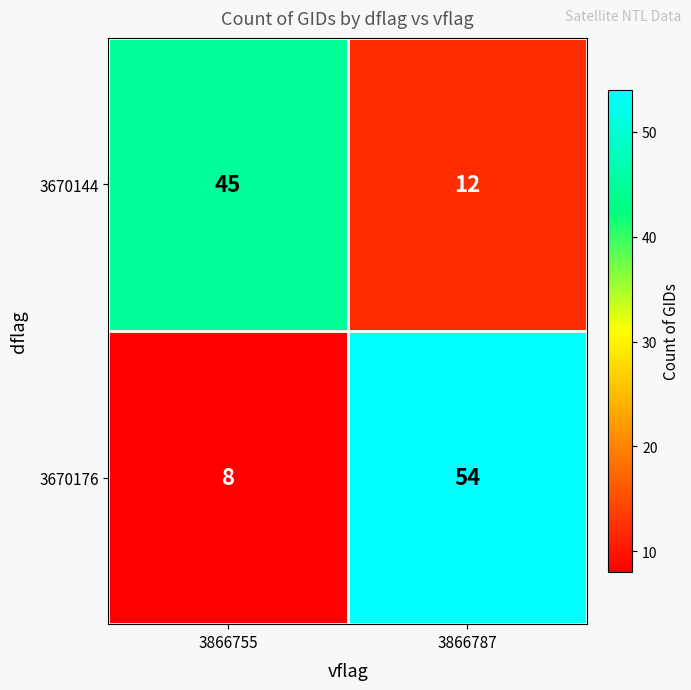

Which series has the largest total across all categories?

3670176